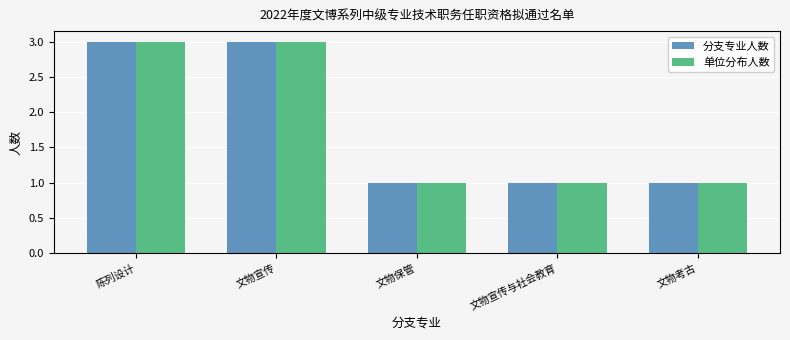

What is the greatest value displayed?

3